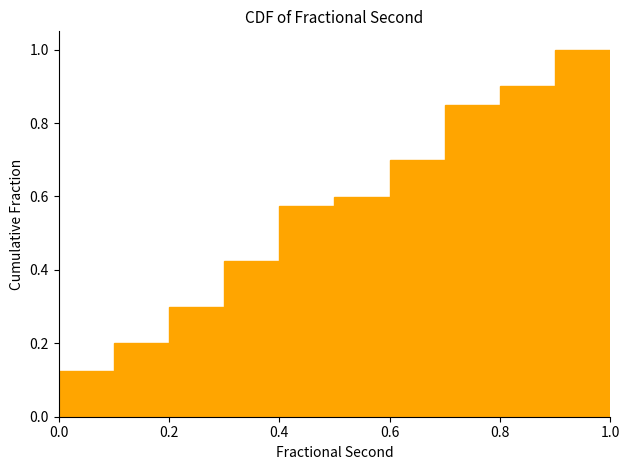

What is the height of the bar covering 0.4 to 0.5 on the x-axis? The values are not printed on the chart, so give them approximately, as read against the axis.

0.58